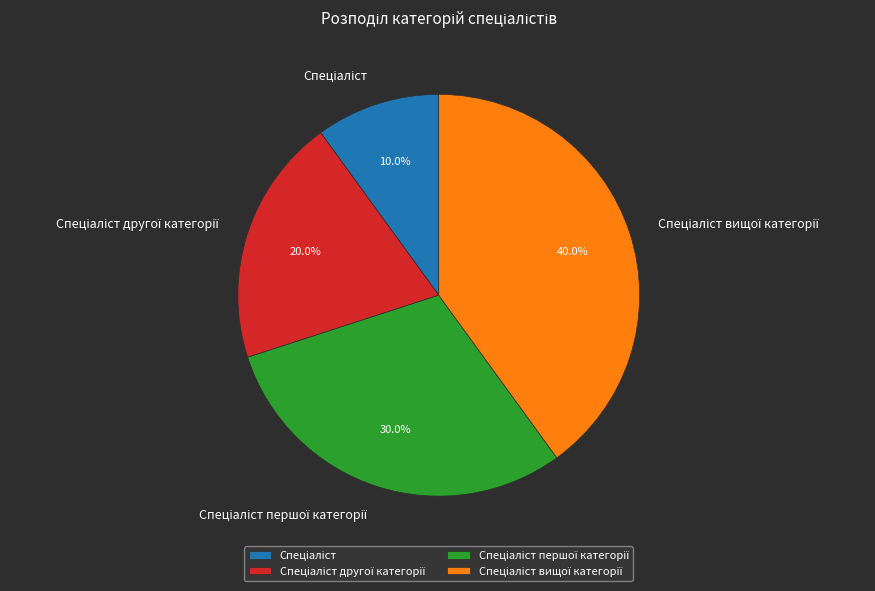

Is there any slice that represents more than half of the pie?

No